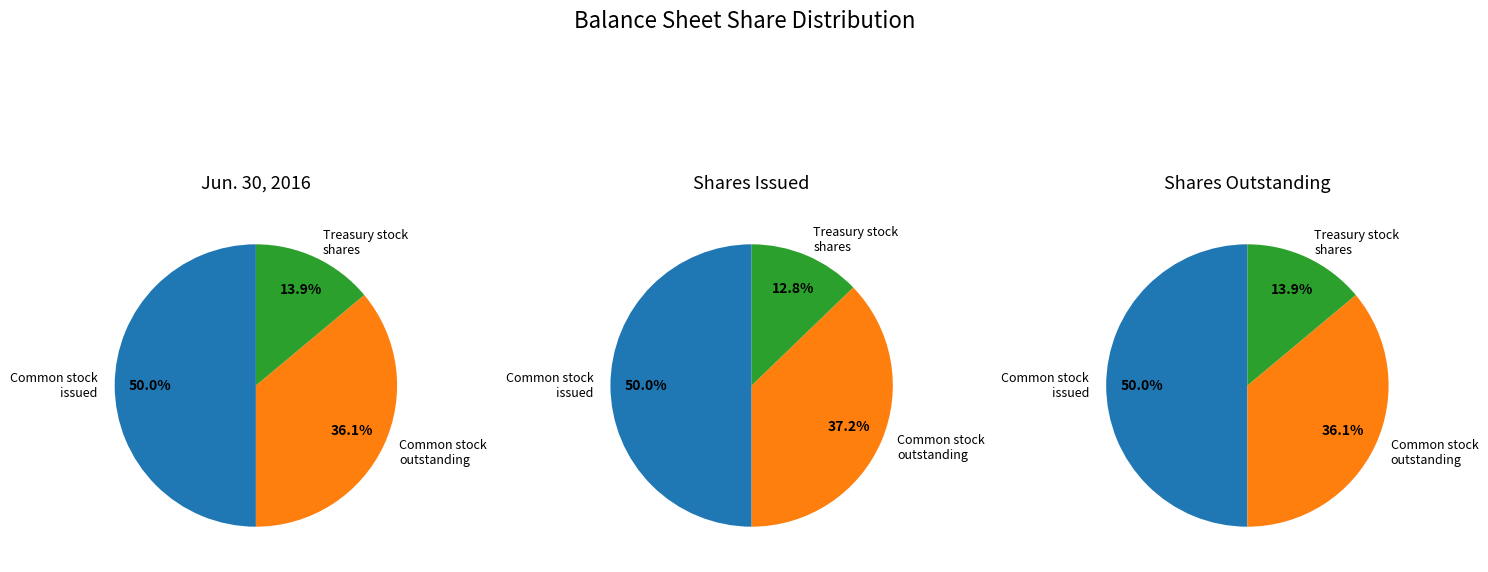

Is the sum of Common stock, shares outstanding and Treasury stock, shares greater than half?

No